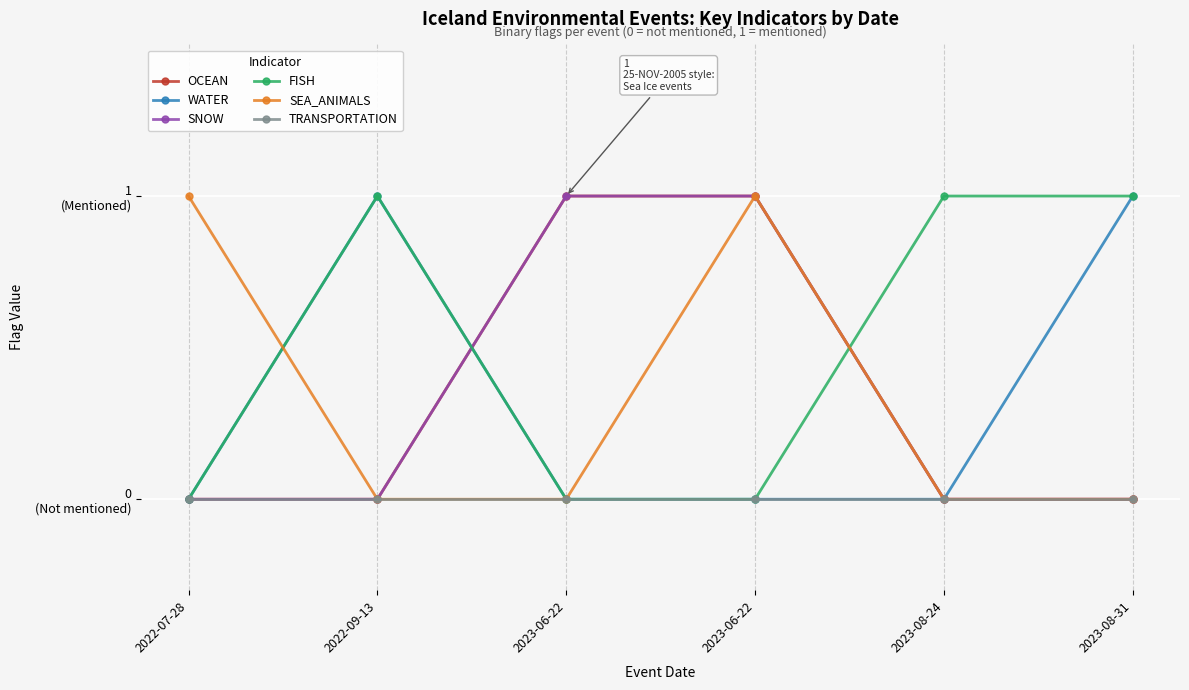

Which series has the largest total across all categories?

FISH